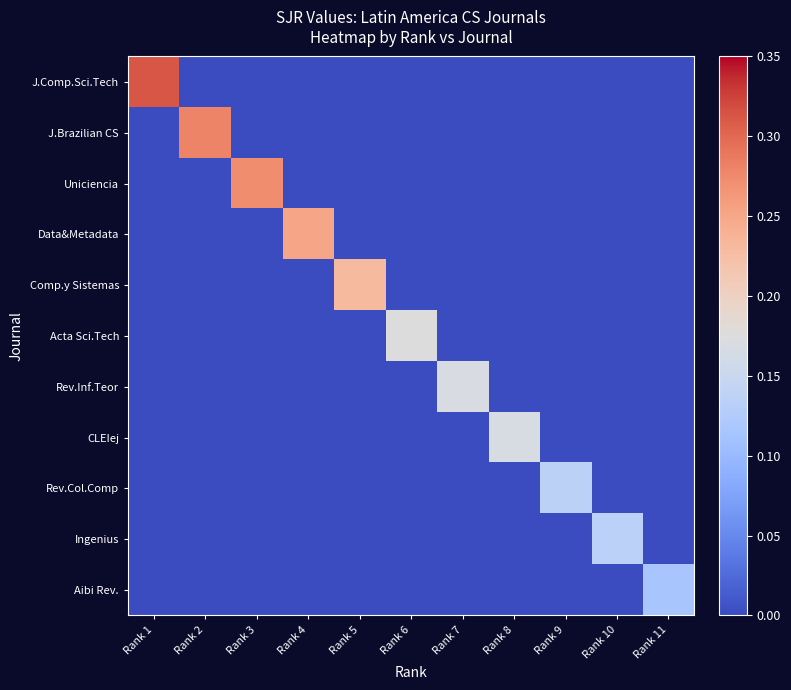

What is the maximum value shown in the chart?

0.3